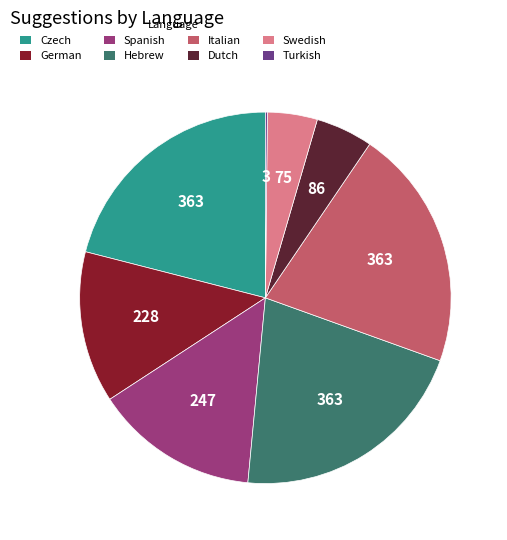

Approximately how many times larger is the value at Czech compared to Hebrew?

1.0